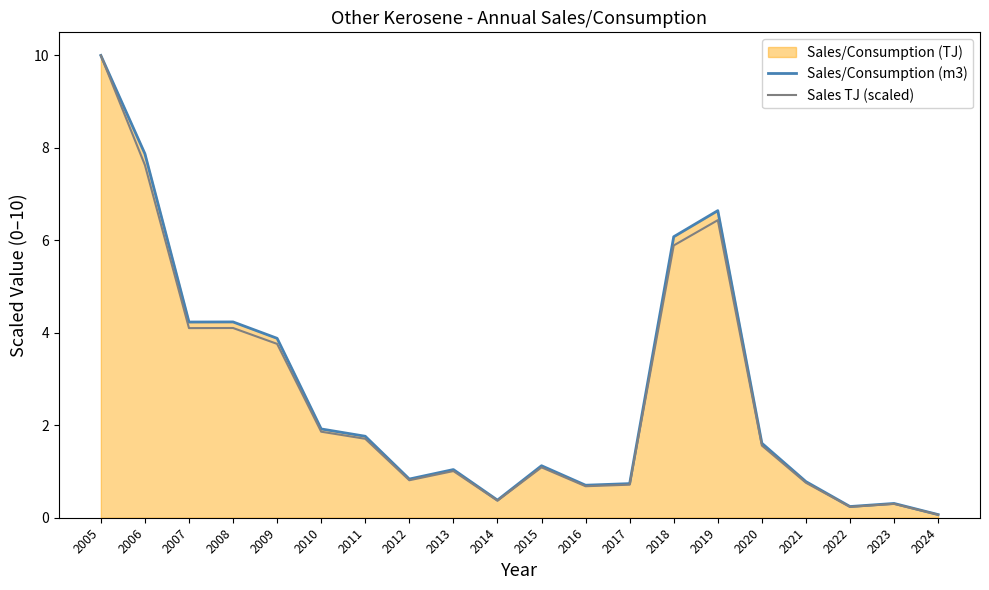

Which category has the highest value across all series?

2005